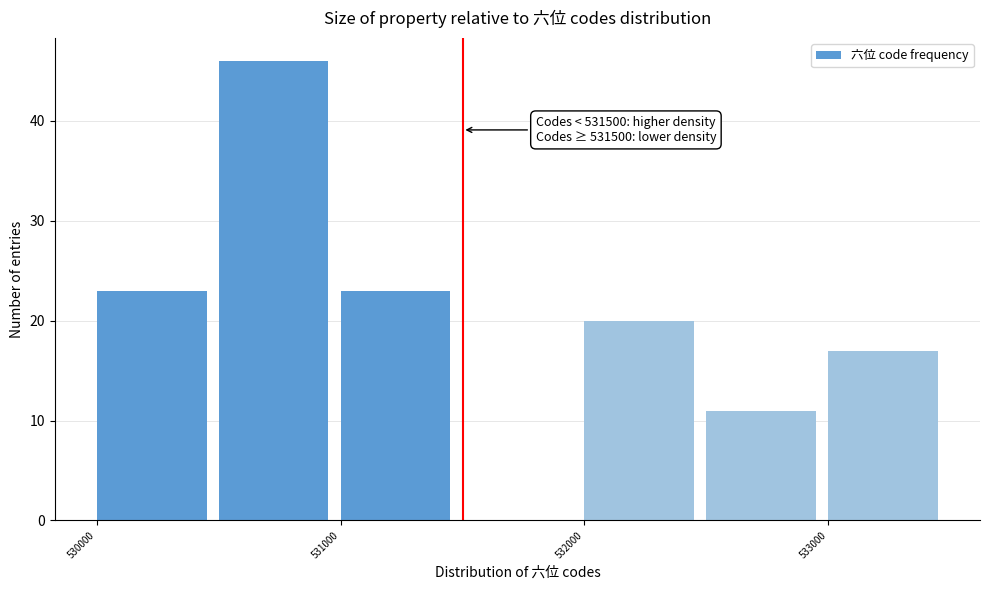

Which range on the x-axis has the tallest bar?

530500 to 531000